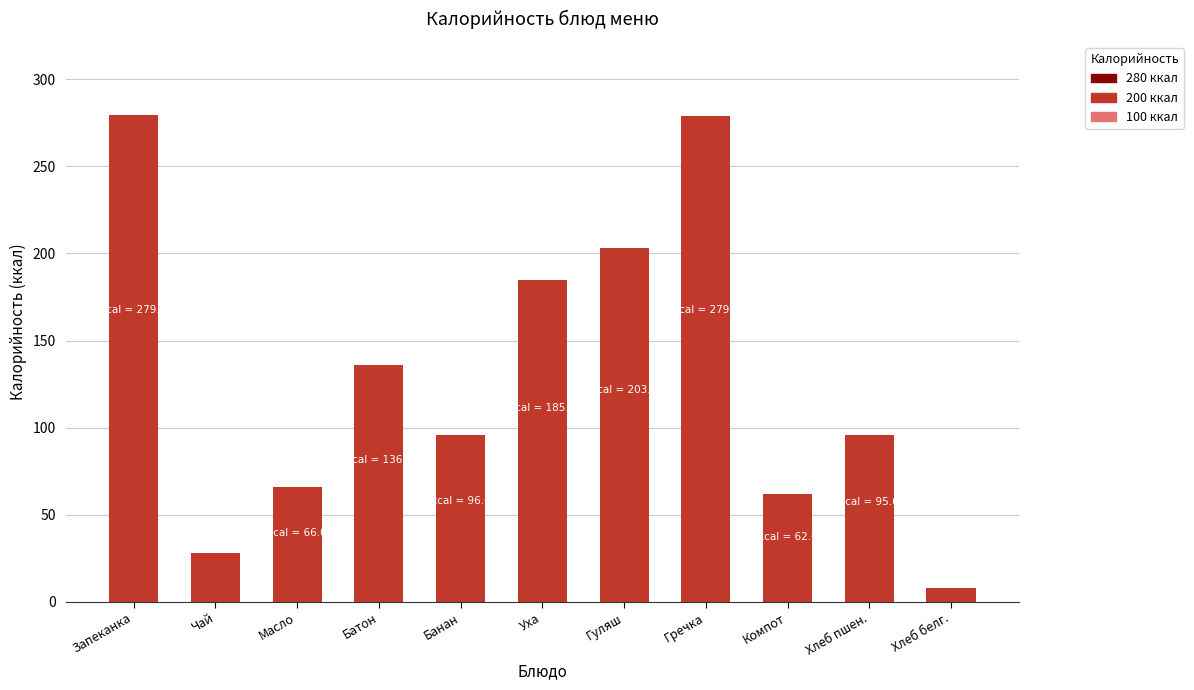

What is the label of the 11th bar from the left?

Хлеб белг.